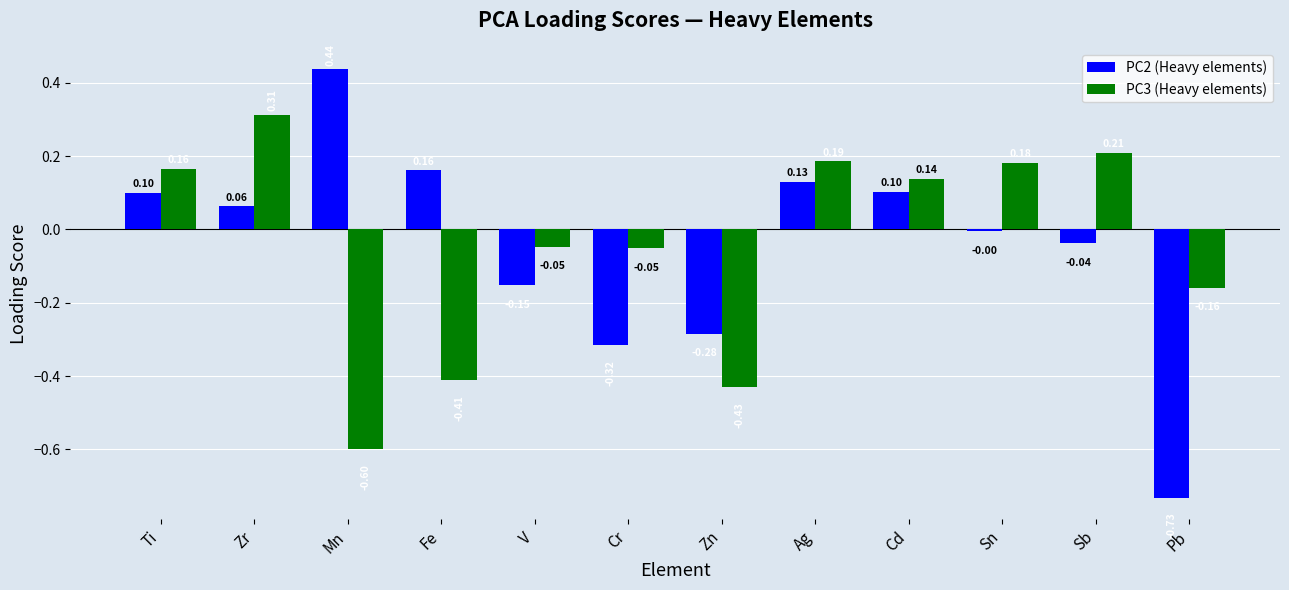

List the series in order of their overall mean, lowest first.

PC2 (Heavy elements), PC3 (Heavy elements)